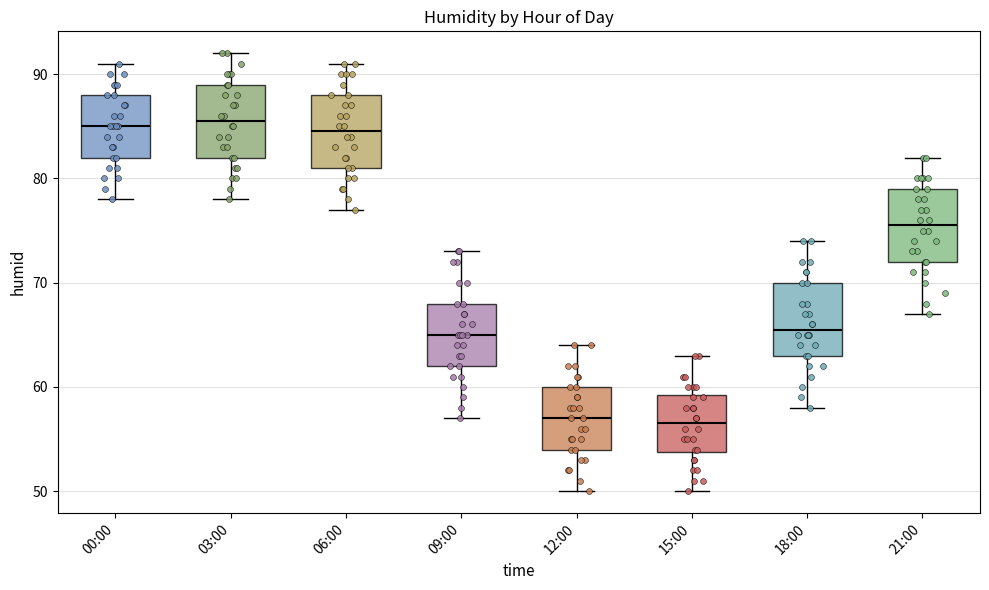

Reading left to right, transcribe this box plot: for each box, give where its median line is, the range the box spans, and where its two whiskers end, as read against the y-axis. The values are not printed on the chart, so give them approximately, as read against the axis.

00:00: median 85, box 82 to 88, whiskers 78 to 91
03:00: median 86, box 82 to 89, whiskers 78 to 92
06:00: median 85, box 81 to 88, whiskers 77 to 91
09:00: median 65, box 62 to 68, whiskers 57 to 73
12:00: median 57, box 54 to 60, whiskers 50 to 64
15:00: median 57, box 54 to 59, whiskers 50 to 63
18:00: median 66, box 63 to 70, whiskers 58 to 74
21:00: median 76, box 72 to 79, whiskers 67 to 82